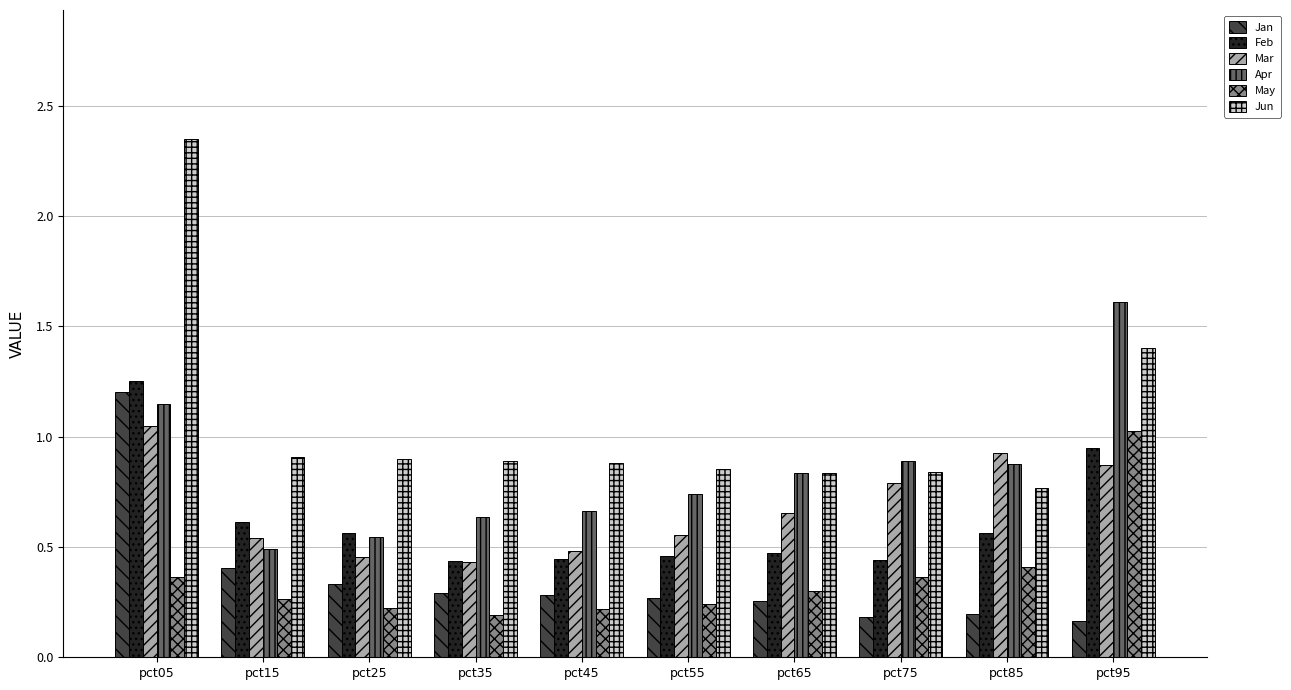

The value of Mar at pct65 is 0.4. True or false?

False